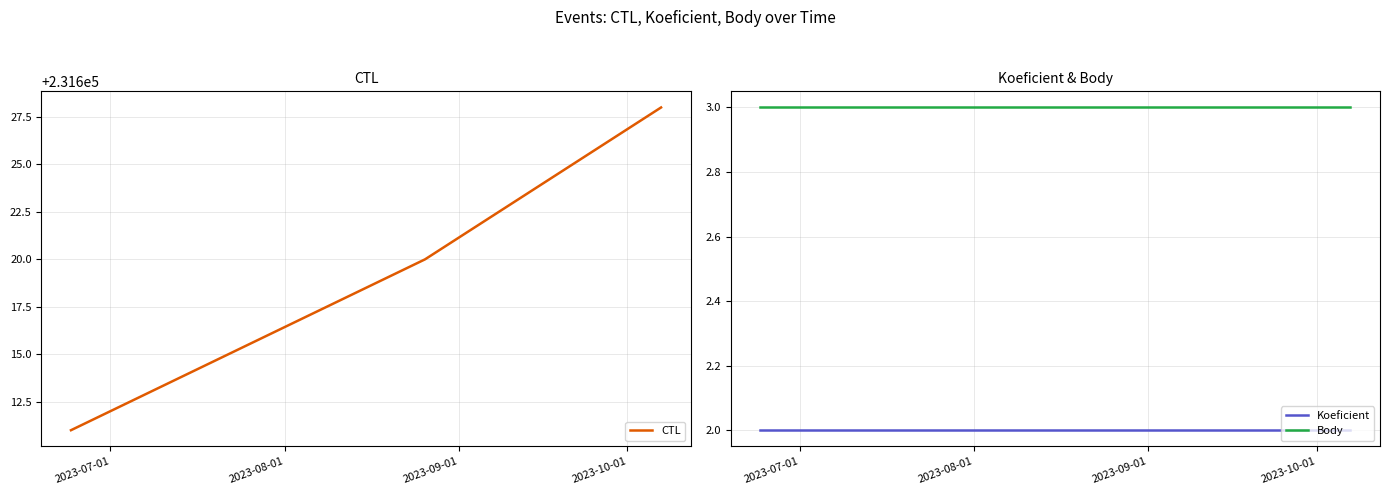

What are all the series names shown in the legend?

CTL, Koeficient, Body